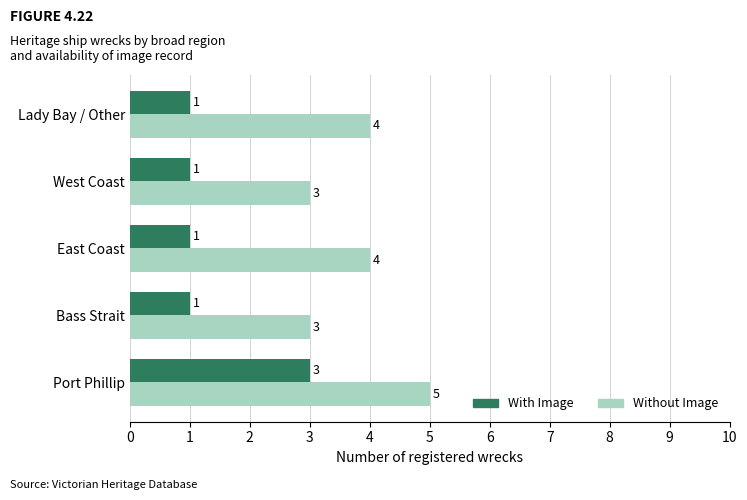

How many Without Image values are between 3 and 4?

4